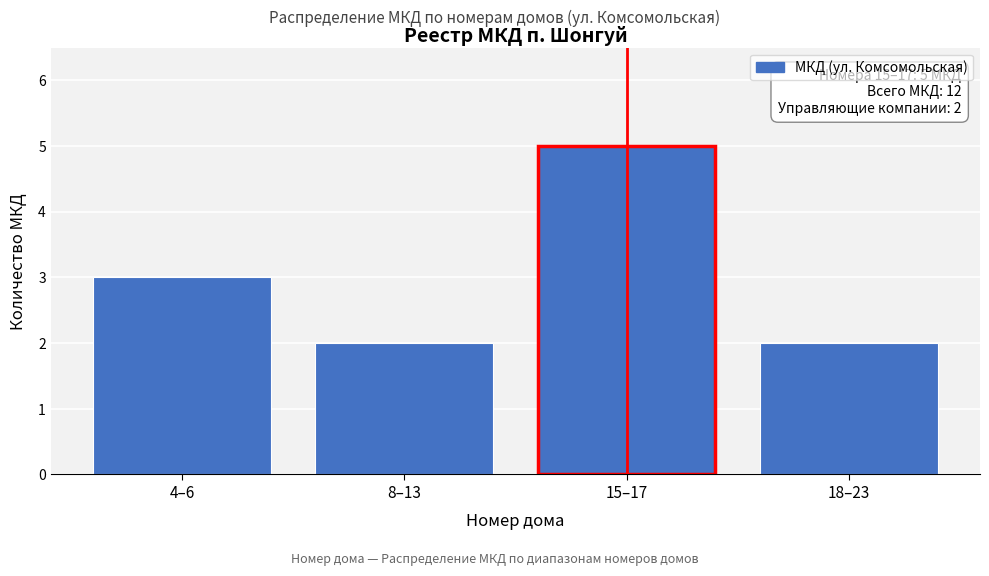

Reading right to left, list all the values displayed in this chart.

2	5	2	3